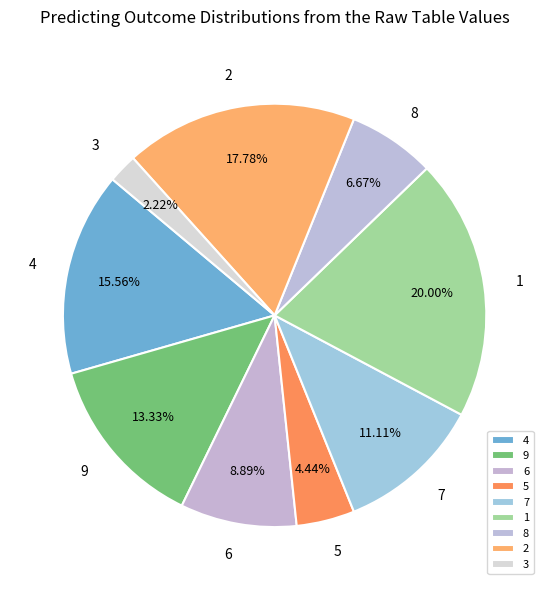

What is the total percentage of 3 and 4?

17.8%